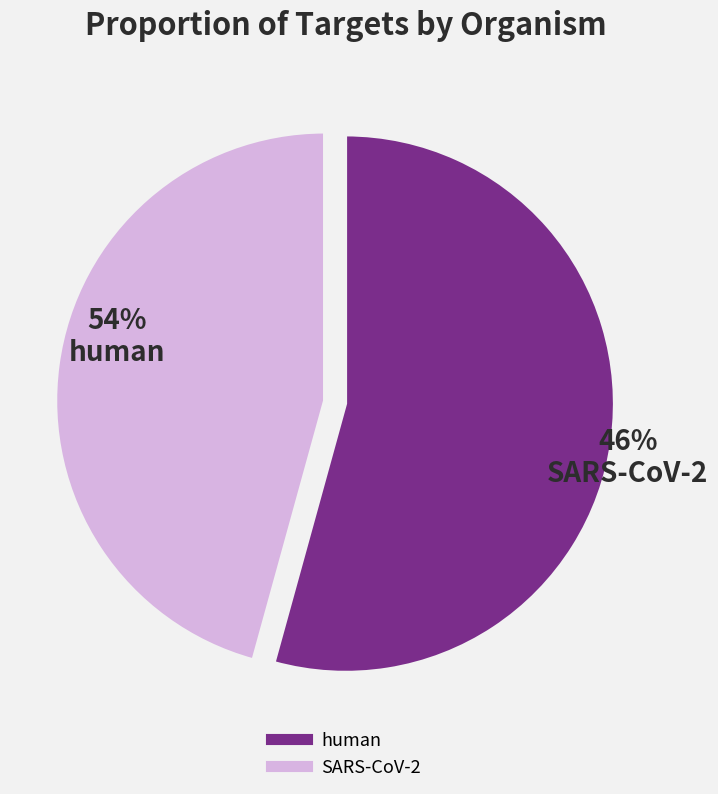

How many segments does this pie chart have?

2